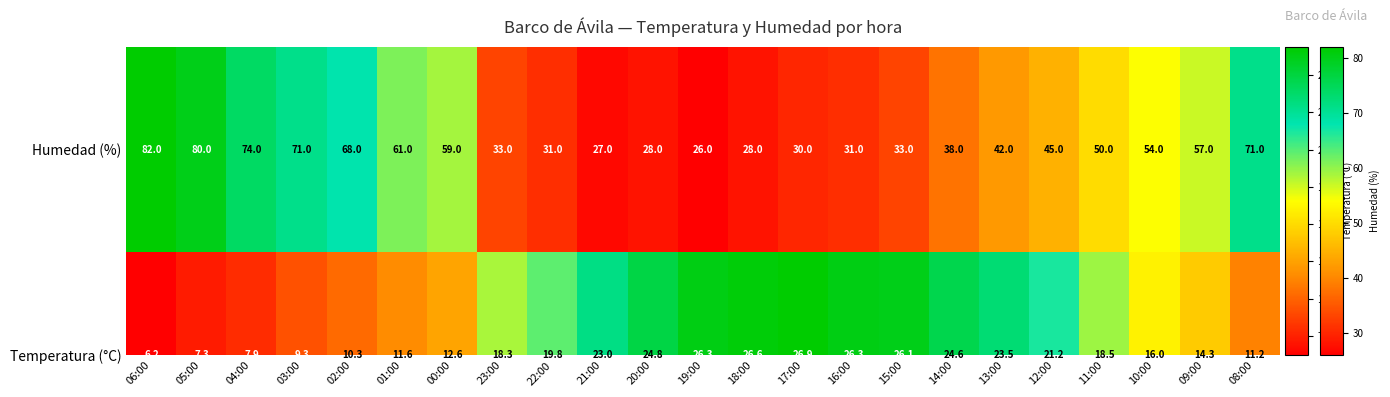

Reading left to right, what are all the values shown in this chart?

82	80	74	71	68	61	59	33	31	27	28	26	28	30	31	33	38	42	45	50	54	57	71